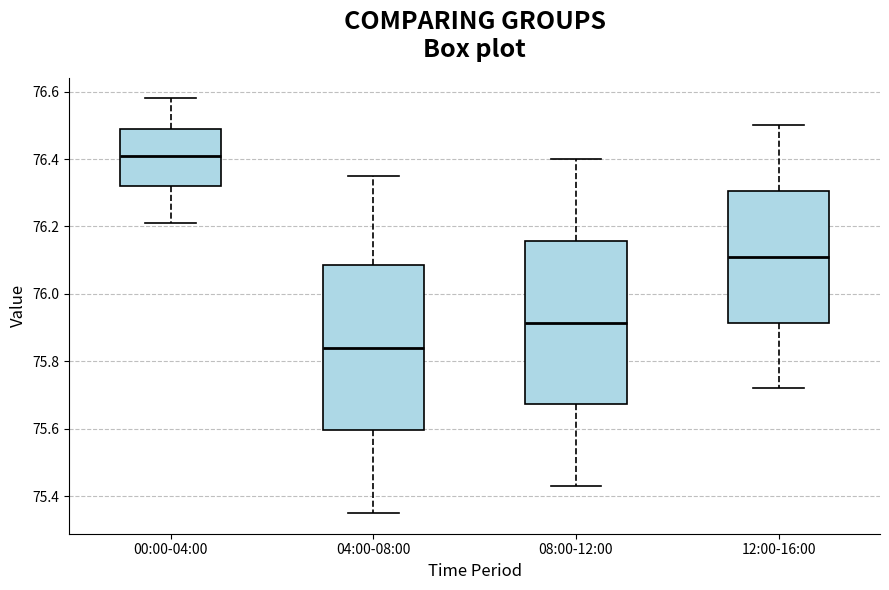

Reading left to right, transcribe this box plot: for each box, give where its median line is, the range the box spans, and where its two whiskers end, as read against the y-axis. The values are not printed on the chart, so give them approximately, as read against the axis.

00:00-04:00: median 76.42, box 76.32 to 76.50, whiskers 76.22 to 76.58
04:00-08:00: median 75.84, box 75.60 to 76.08, whiskers 75.36 to 76.36
08:00-12:00: median 75.92, box 75.68 to 76.16, whiskers 75.44 to 76.40
12:00-16:00: median 76.12, box 75.92 to 76.30, whiskers 75.72 to 76.50